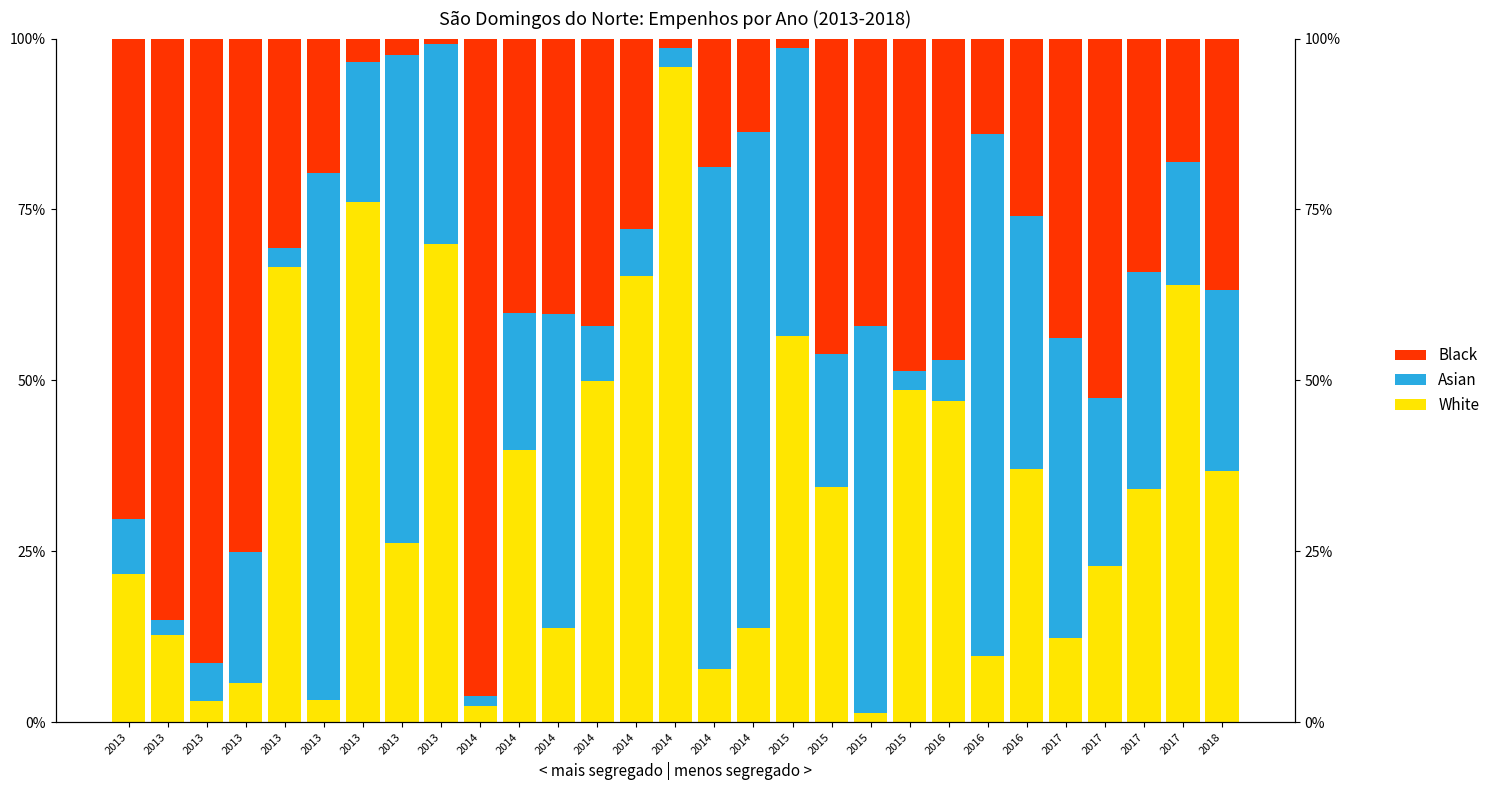

Which series has the largest total across all categories?

Black